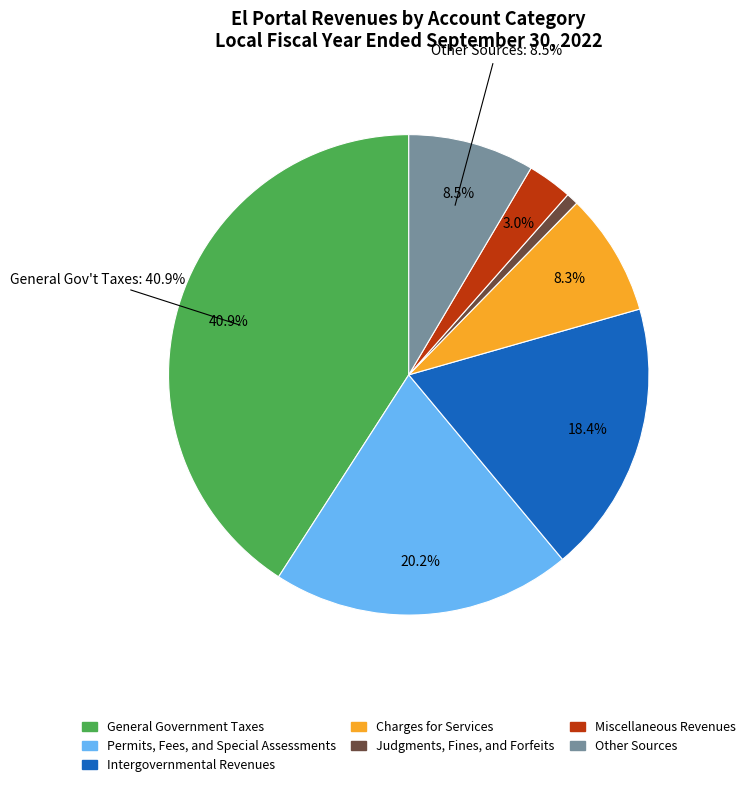

To the nearest percent, what percentage of the pie is Miscellaneous Revenues?

3%